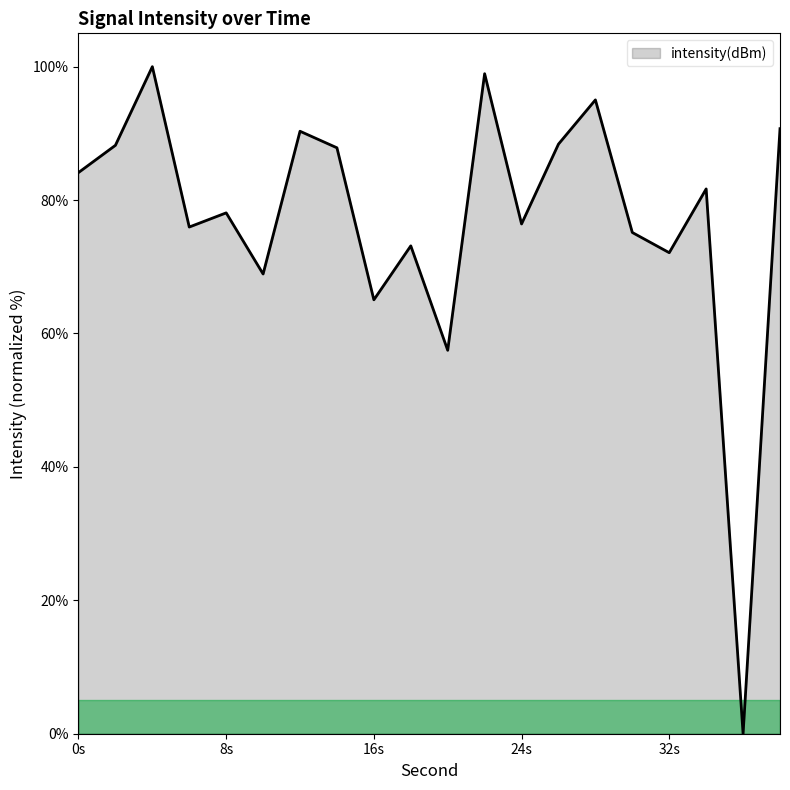

What is the sum of all values?

1547.6